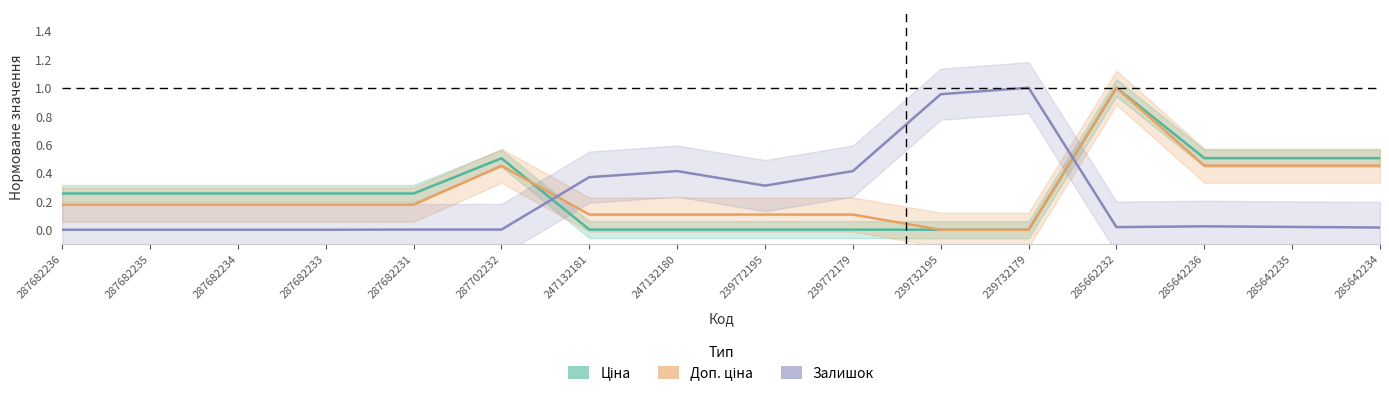

Does the chart display data point markers on the line(s)?

No